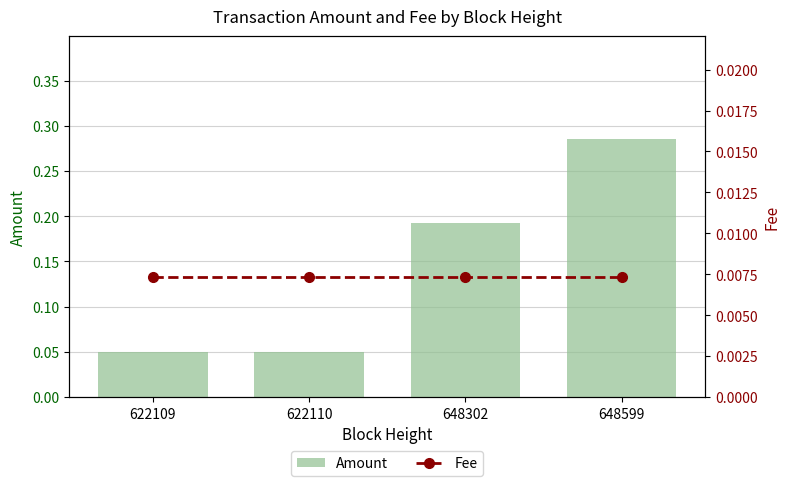

The Amount series shows 0.1 at 622110. True or false?

True